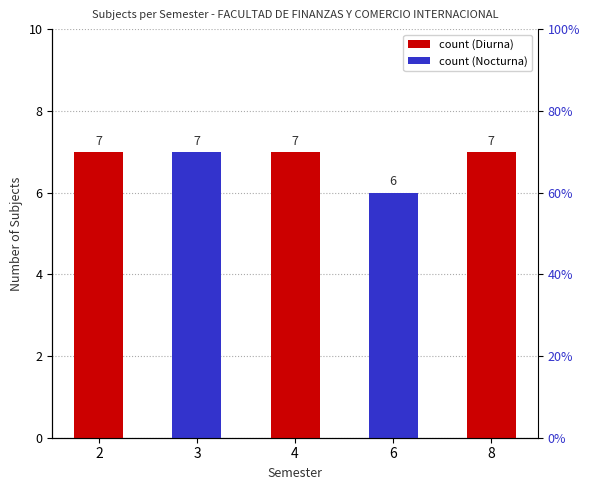

Reading right to left, list all the values displayed in this chart.

7	6	7	7	7